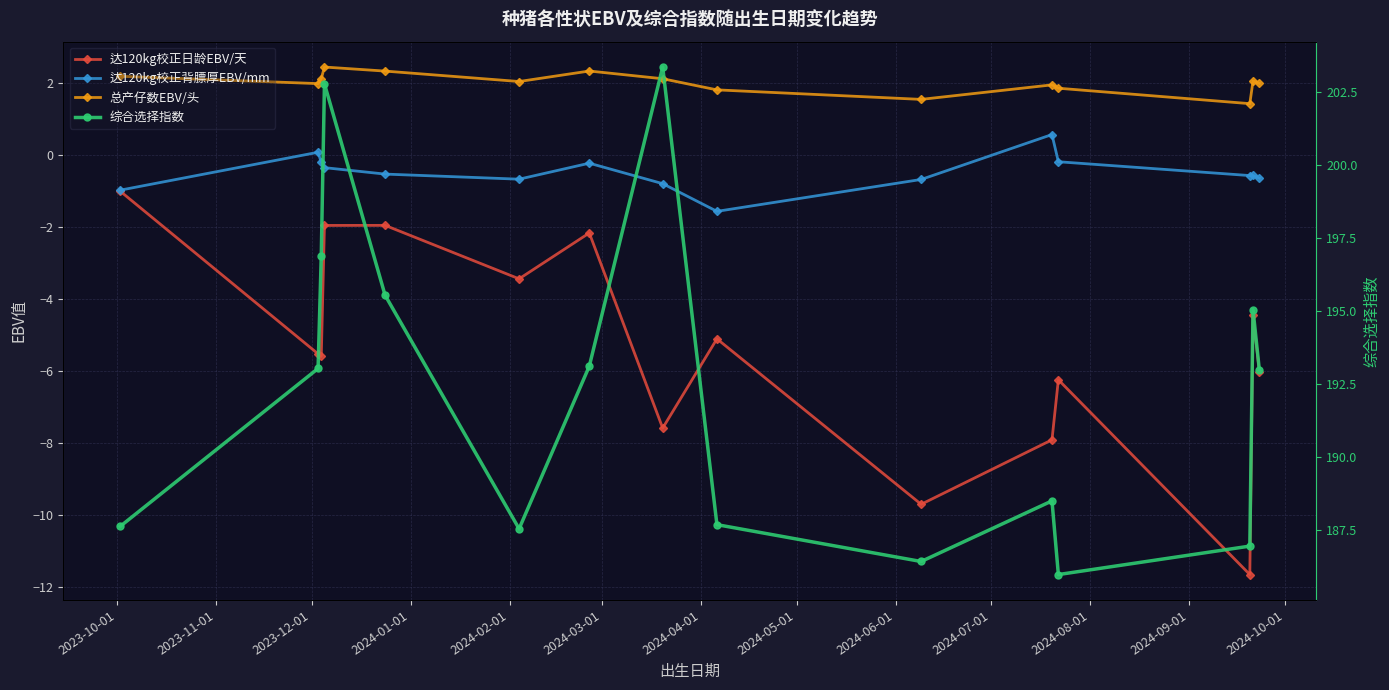

True or false: 达120kg校正日龄EBV/天 has more than 1 interior local peaks.

True